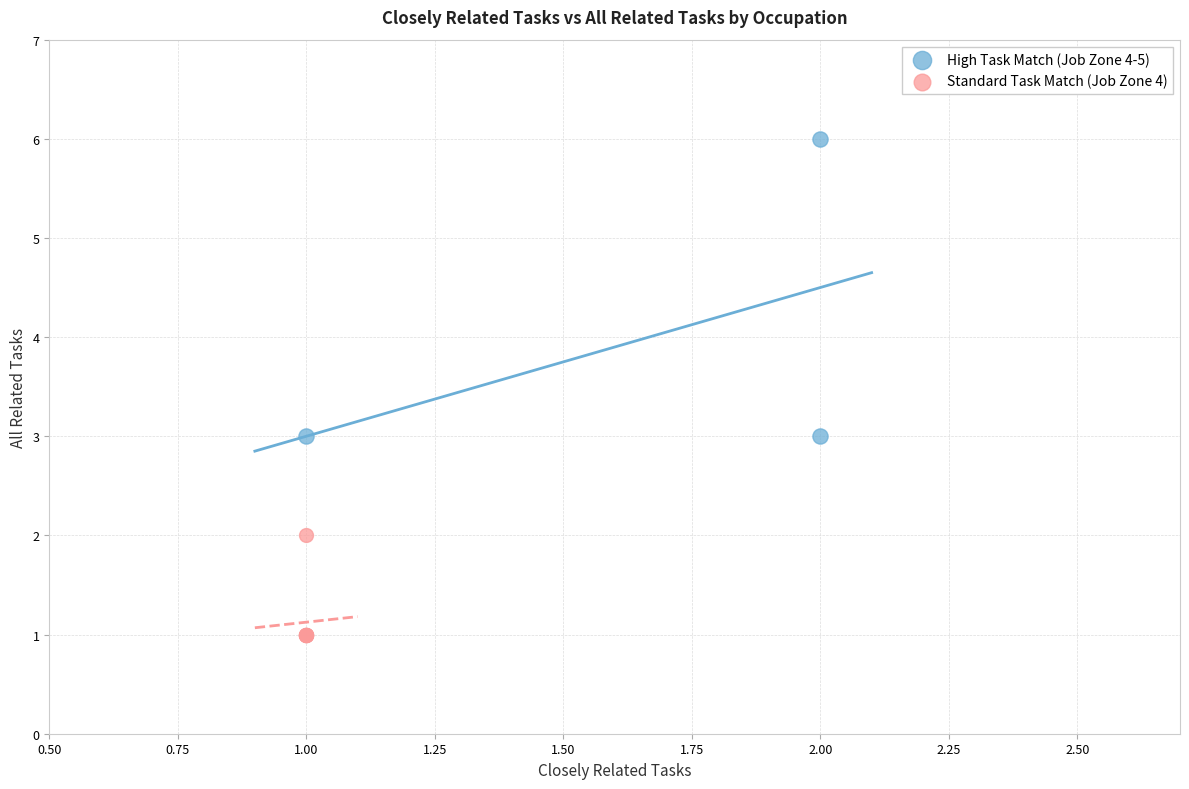

Which series has the largest Y range (max minus min)?

High Task Match (Job Zone 4-5)